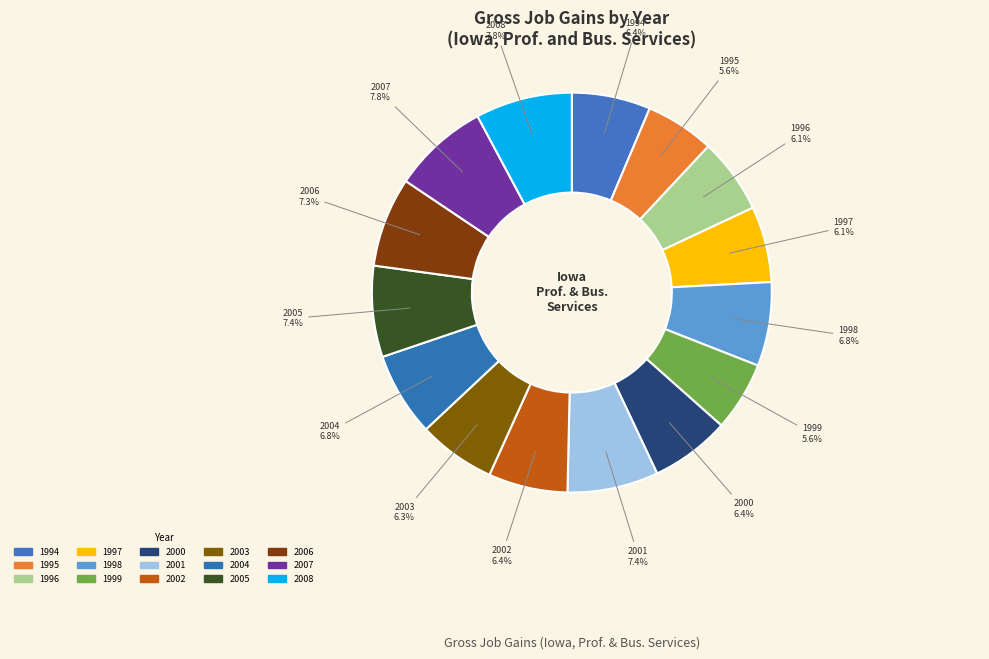

How many slices are in this pie chart?

15